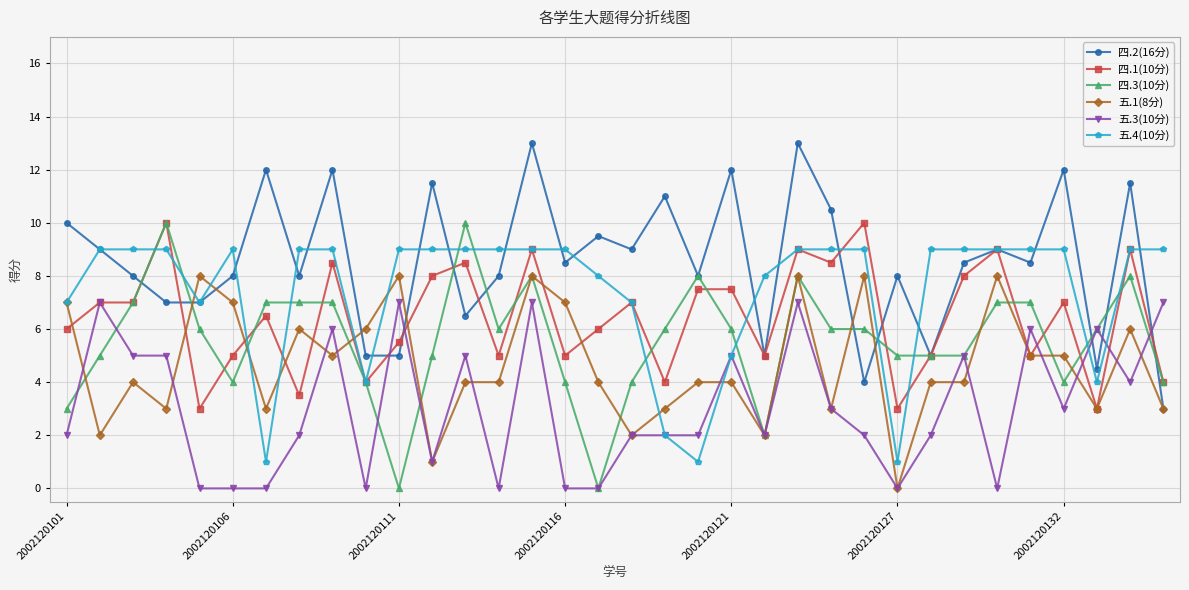

What is the minimum value for 五.4(10分)?

1.0